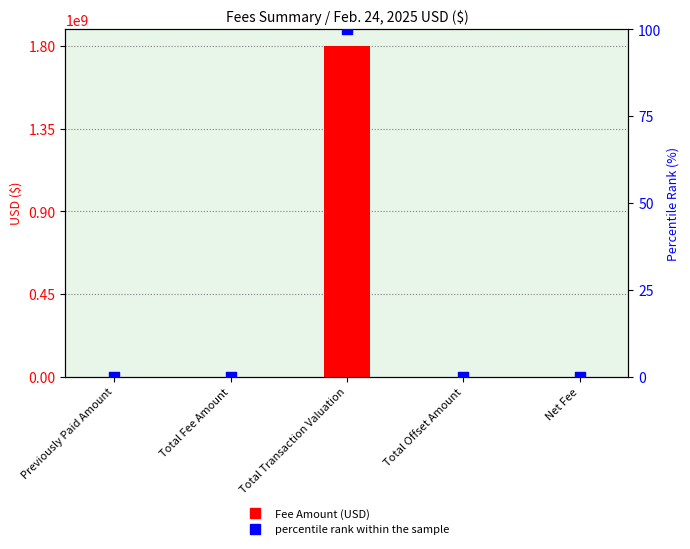

Which series reaches the maximum Y coordinate?

Fee Amount (USD)